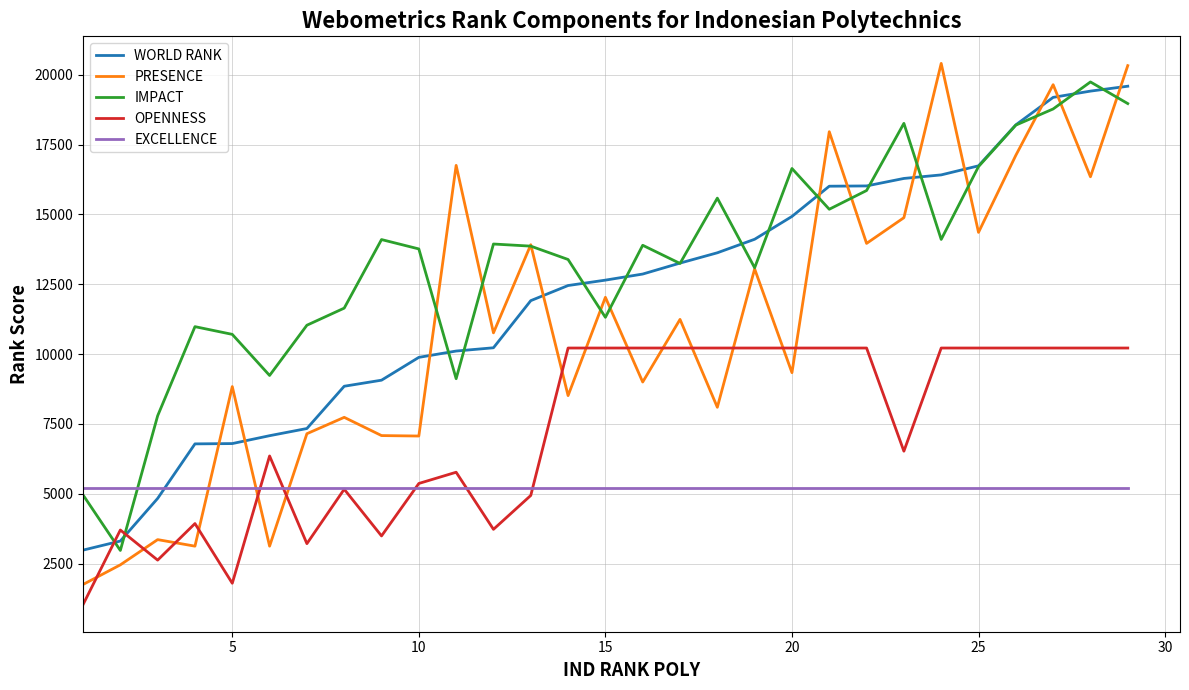

Which series ends up on top after the final intersection of OPENNESS and PRESENCE?

PRESENCE